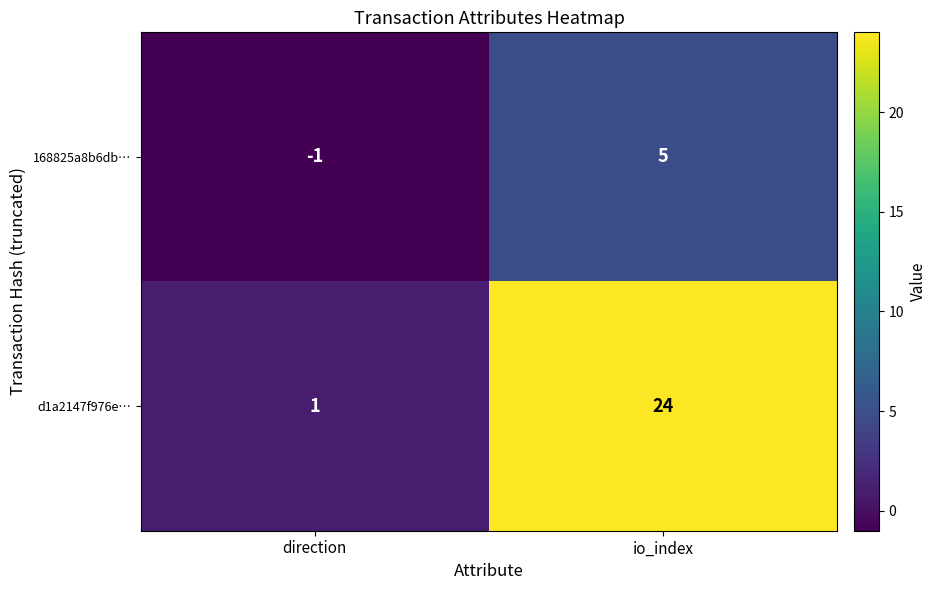

What is the approximate value of 168825a8b6db… at io_index?

5